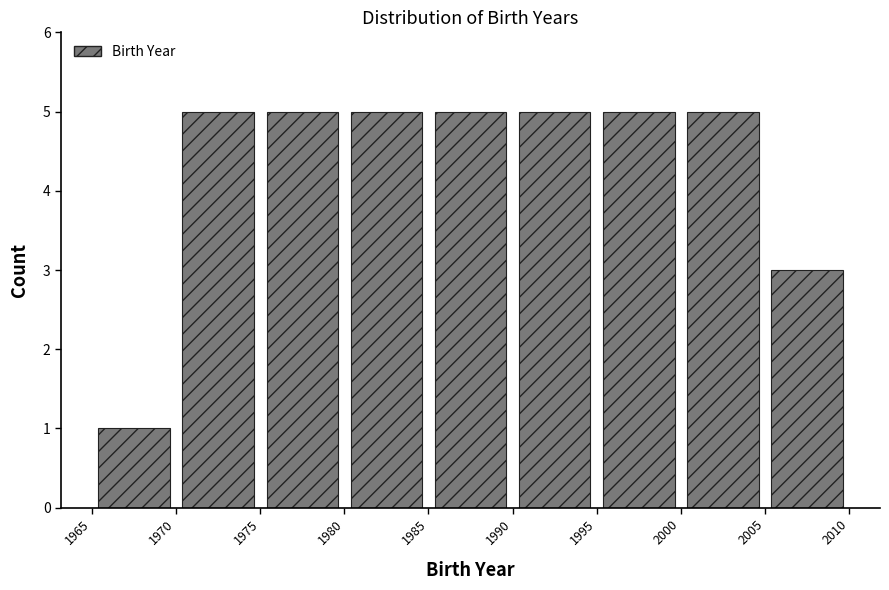

Reading left to right, list every bar in this chart as the range it spans on the x-axis followed by its height. The values are not printed on the chart, so give them approximately, as read against the axis.

1965 to 1970: 1
1970 to 1975: 5
1975 to 1980: 5
1980 to 1985: 5
1985 to 1990: 5
1990 to 1995: 5
1995 to 2000: 5
2000 to 2005: 5
2005 to 2010: 3